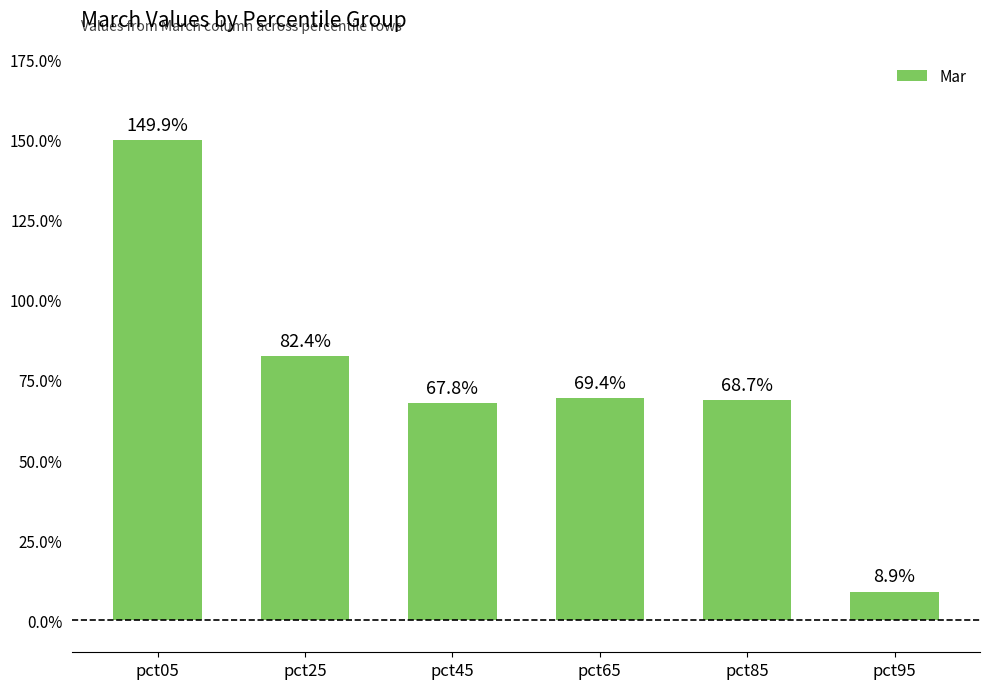

What is the smallest value displayed?

0.1